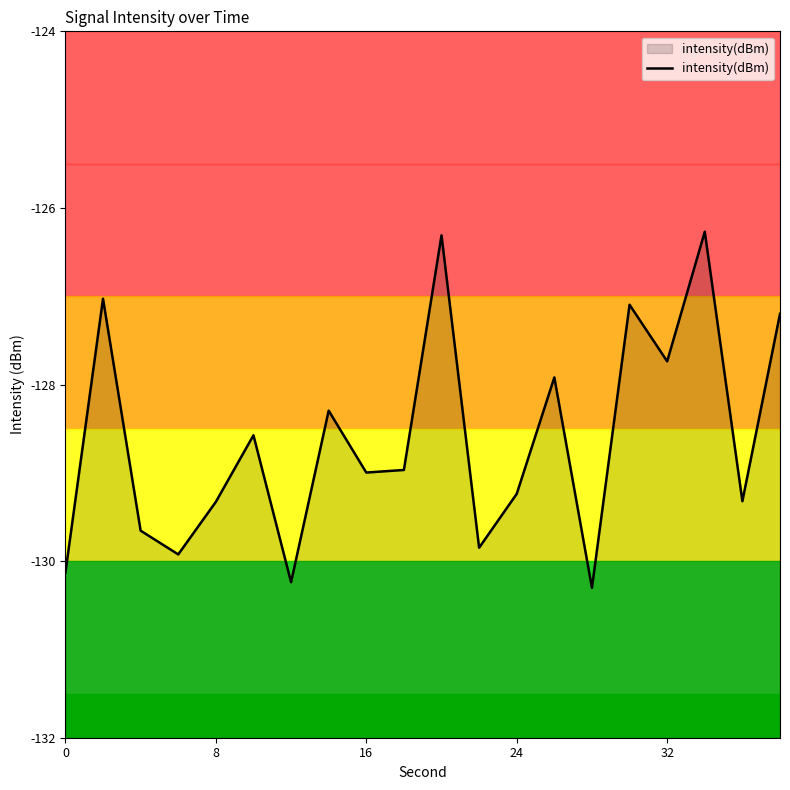

The value at 24 is -129.2. True or false?

True